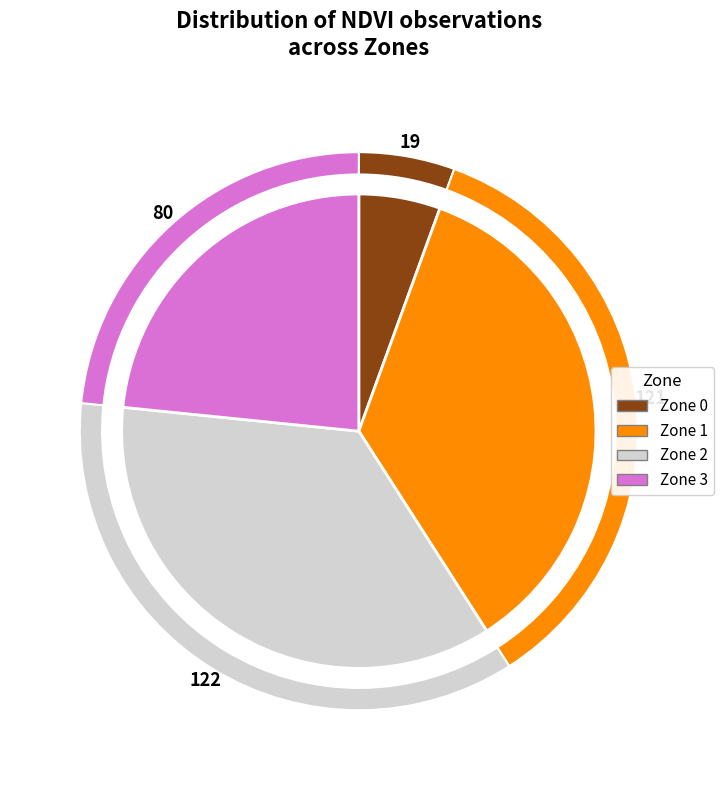

What is the ratio of the value at Zone 2 to the value at Zone 0?

6.4